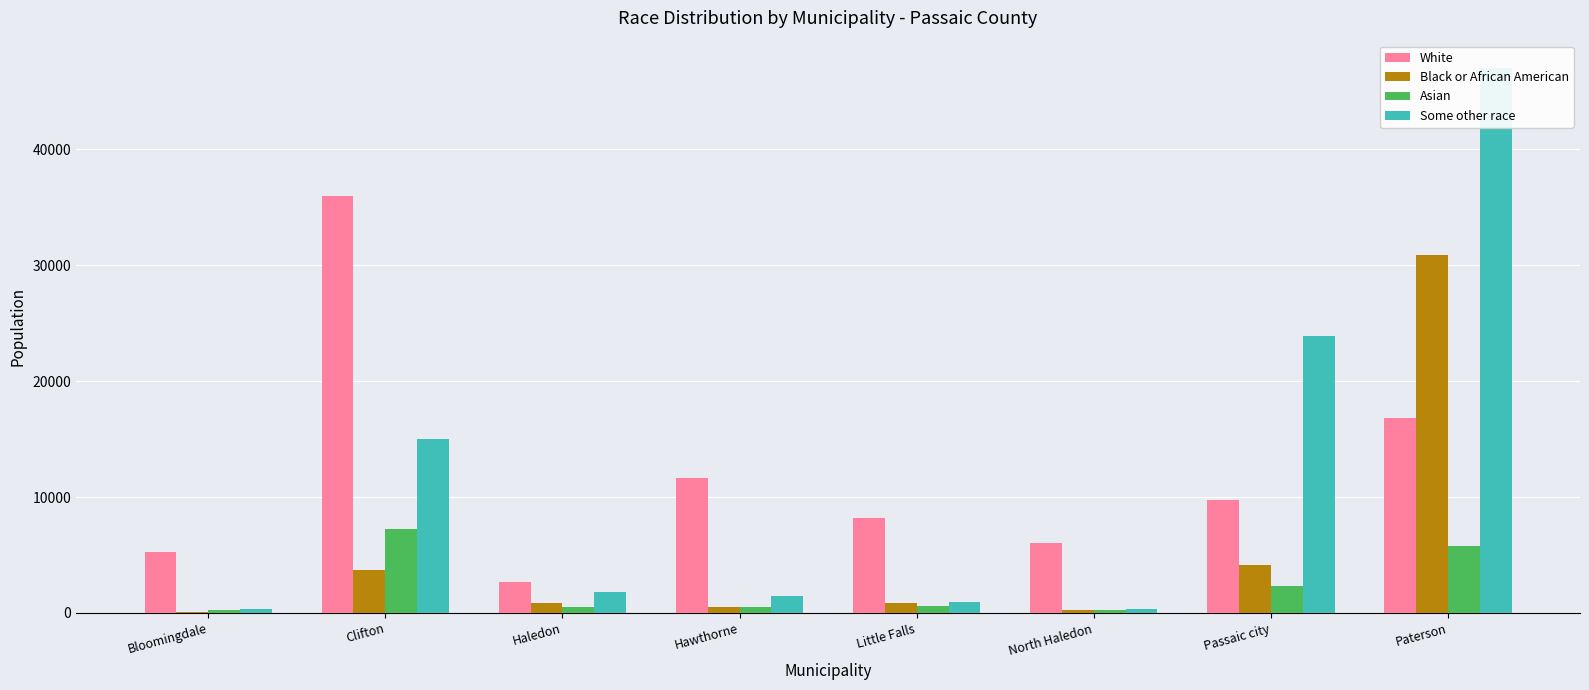

What is the maximum value for Black or African American?

30912